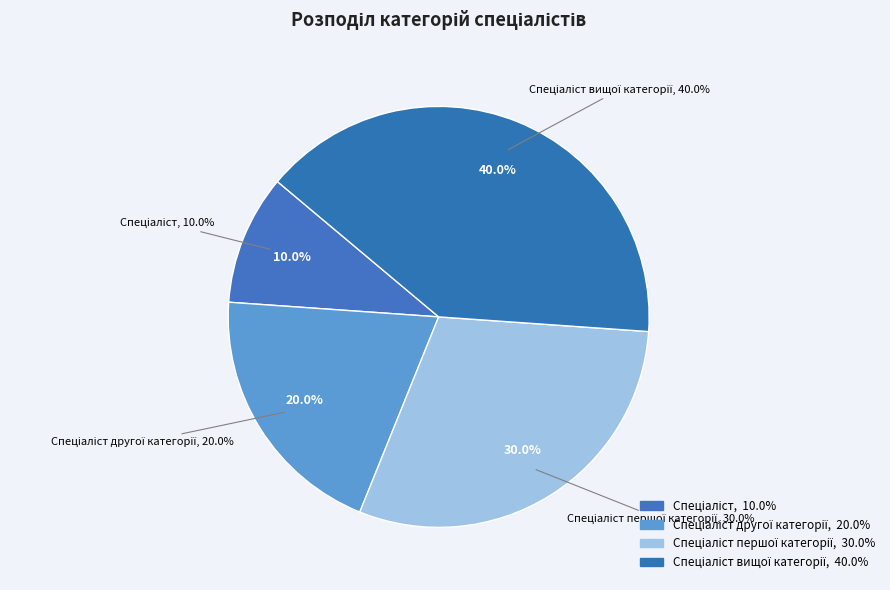

Does any single category account for the majority?

No